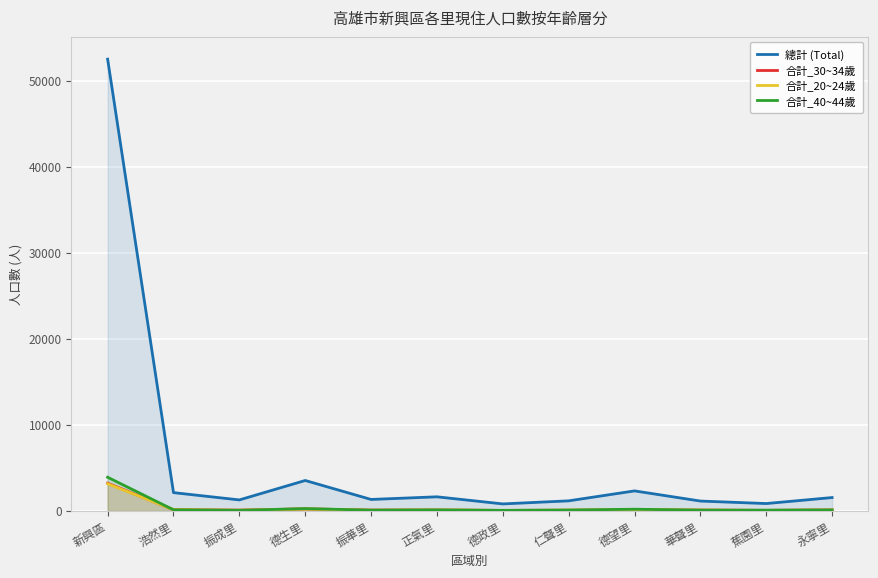

List the series in order of their peak value, highest first.

總計 (Total), 合計_40~44歲, 合計_30~34歲, 合計_20~24歲